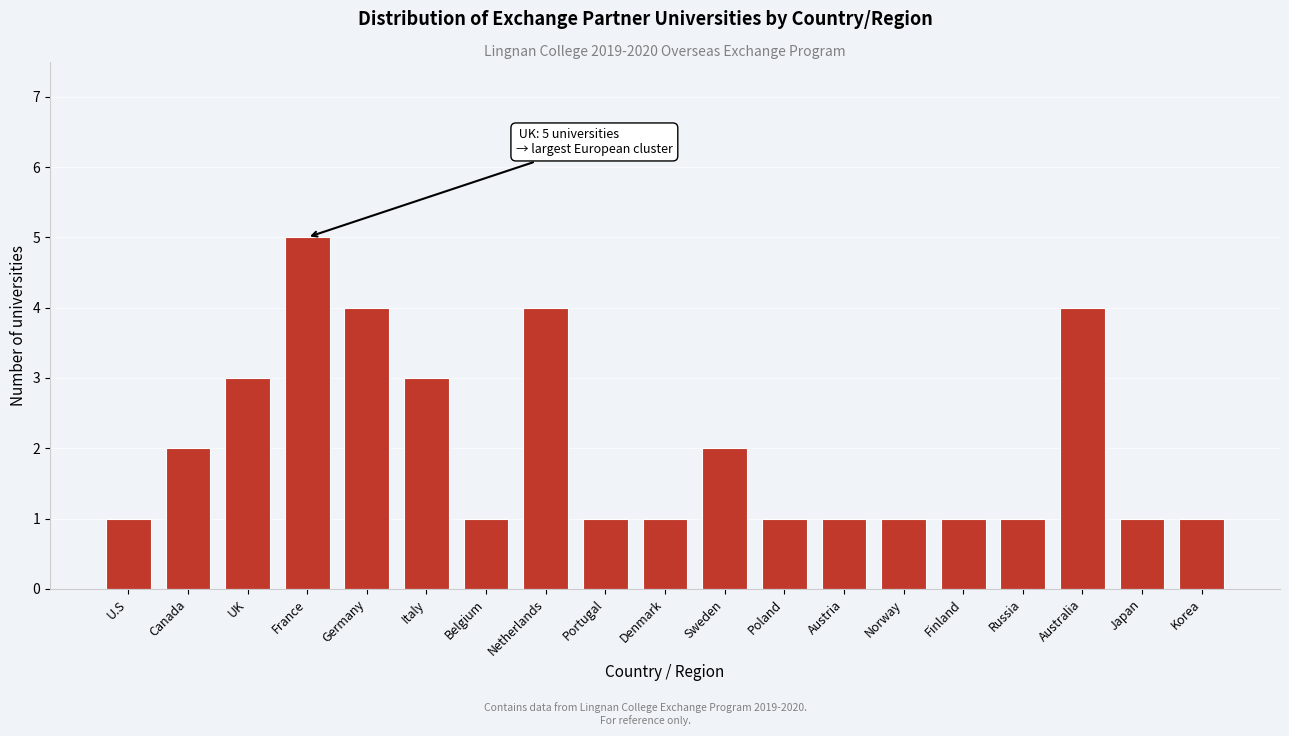

Reading left to right, list all the values displayed in this chart.

U.S=1	Canada=2	UK=3	France=5	Germany=4	Italy=3	Belgium=1	Netherlands=4	Portugal=1	Denmark=1	Sweden=2	Poland=1	Austria=1	Norway=1	Finland=1	Russia=1	Australia=4	Japan=1	Korea=1